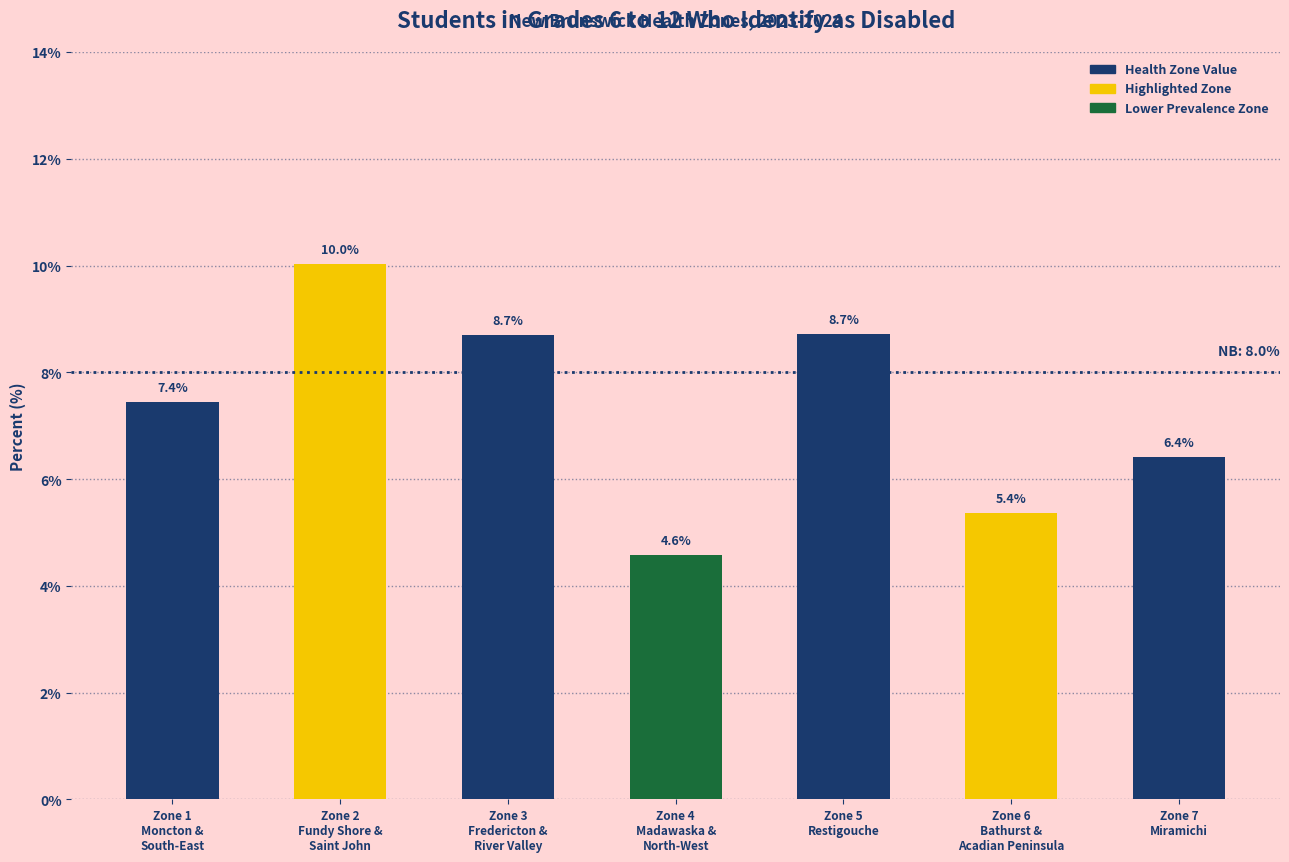

Which category has the highest value across all series?

Zone 2
Fundy Shore &
Saint John